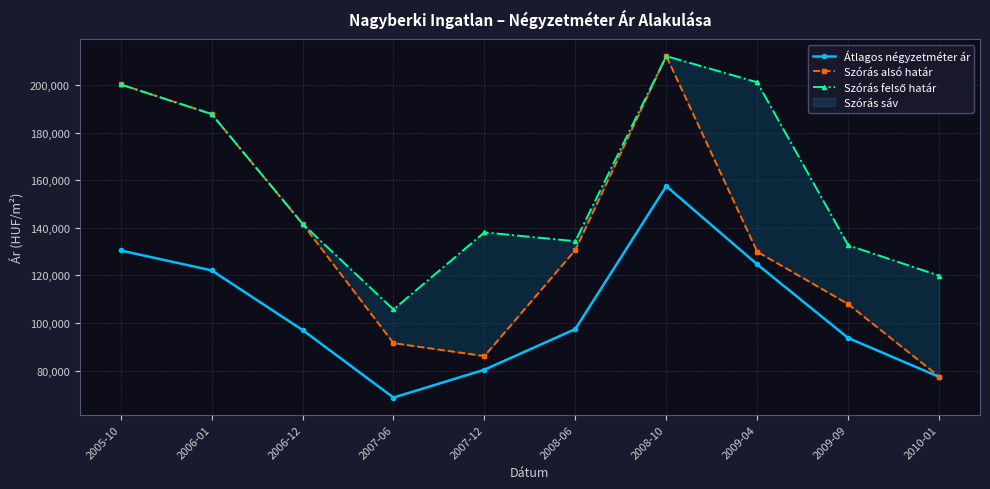

The Átlagos négyzetméter ár series shows 108748 at 2007-06. True or false?

False